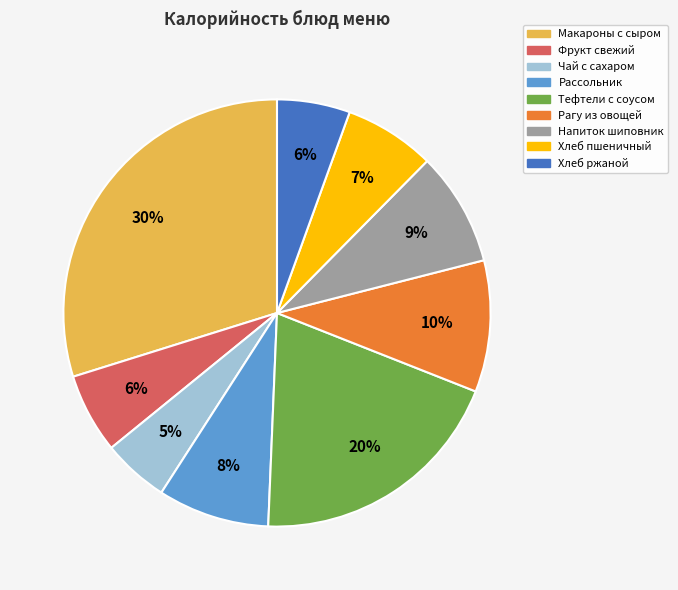

How many segments does this pie chart have?

9